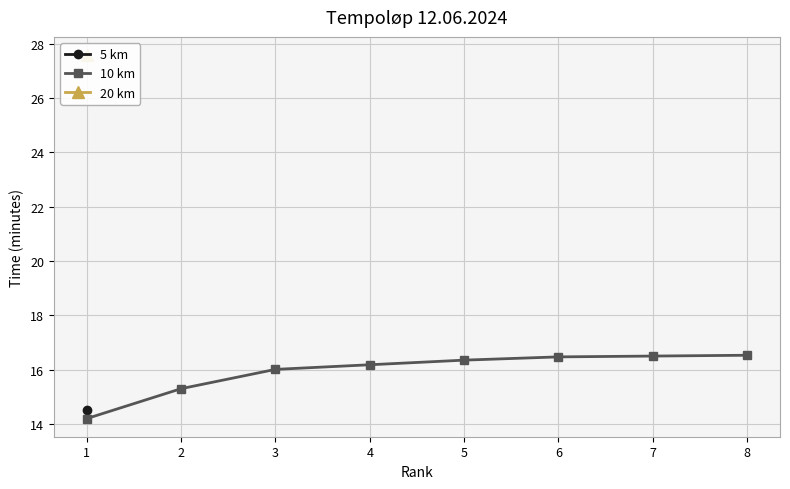

What is the minimum value for 10 km?

14.2